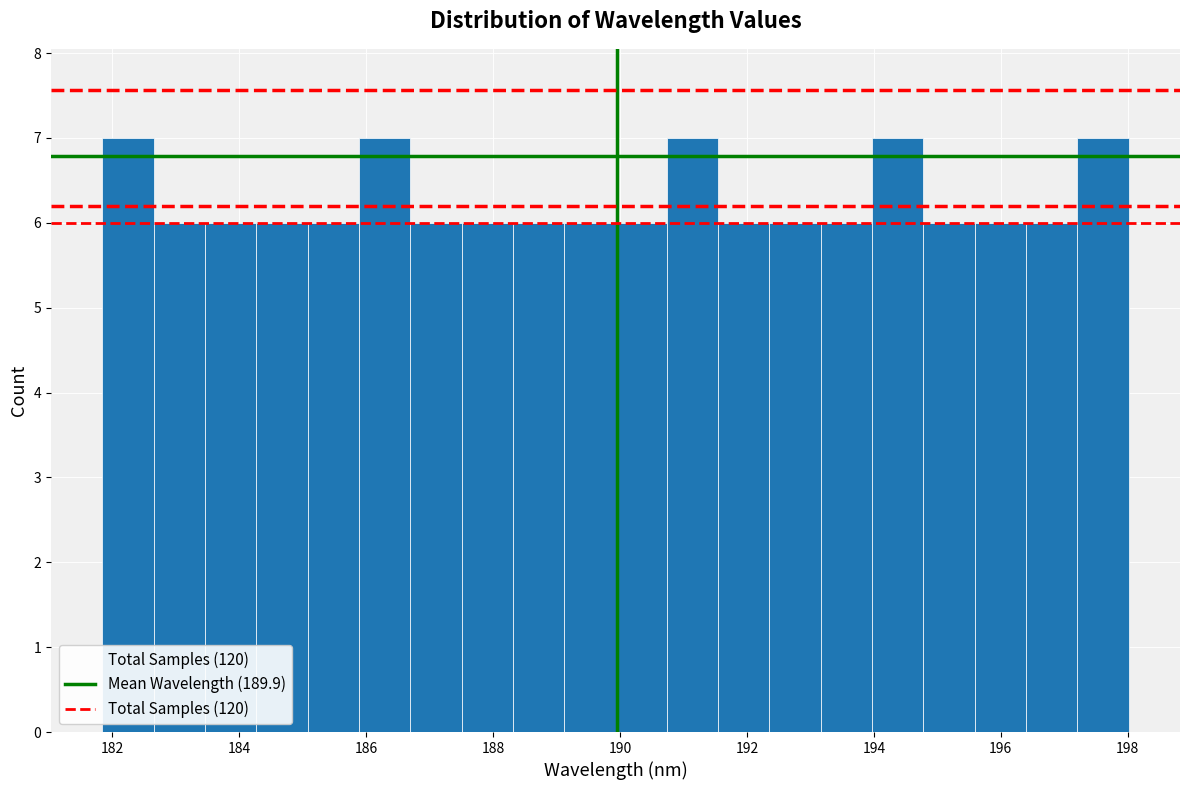

What is the height of the bar covering 192.4 to 193.2 on the x-axis? Neither the bar edges nor the heights are printed on the chart, so give them approximately, as read against the axes.

6